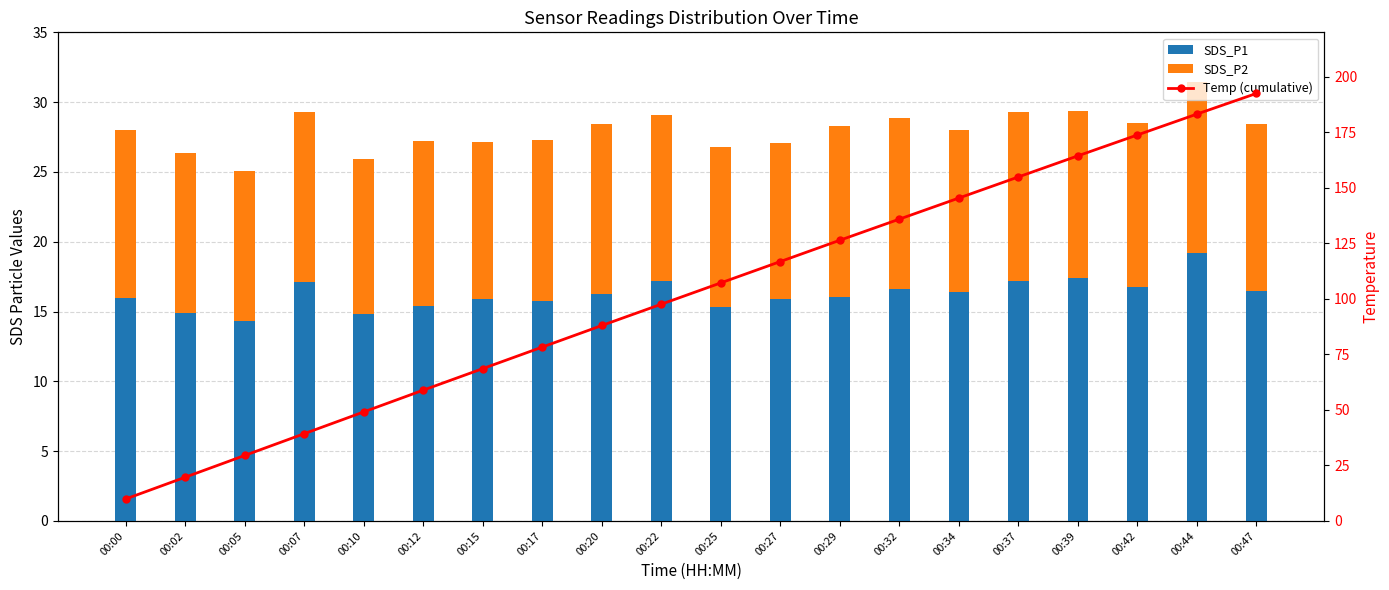

What are all the series names shown in the legend?

SDS_P1, SDS_P2, Temp (cumulative)